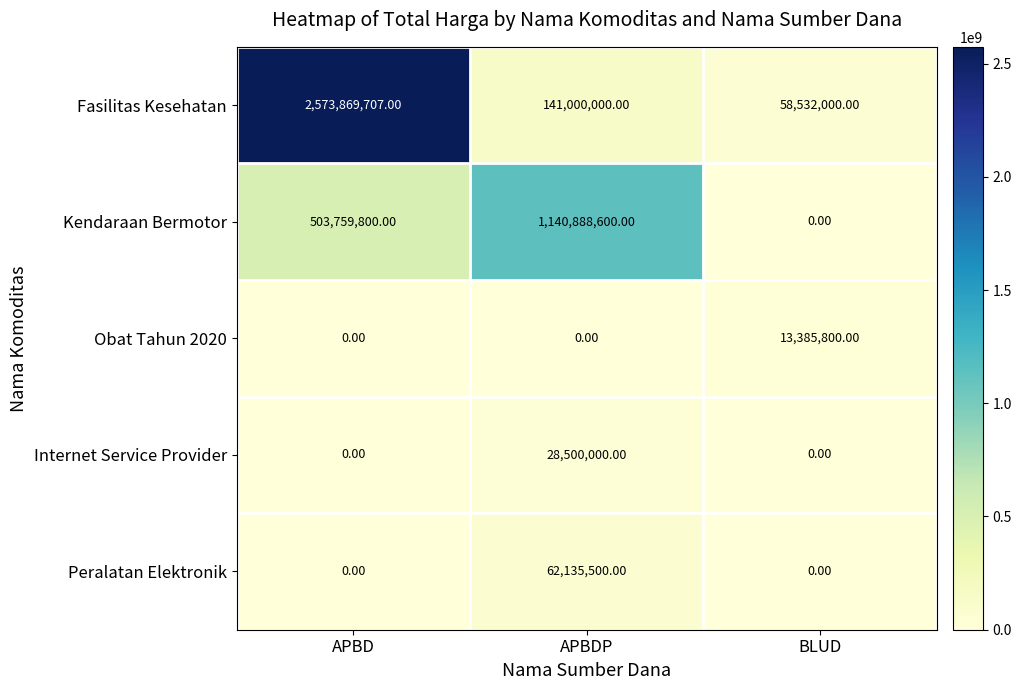

Which series has the widest spread of values?

Fasilitas Kesehatan